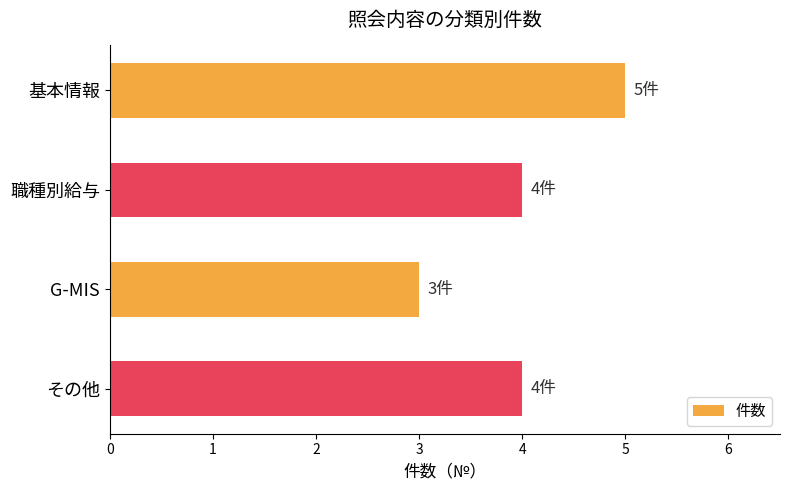

What is the sum of the values at G-MIS and その他?

7